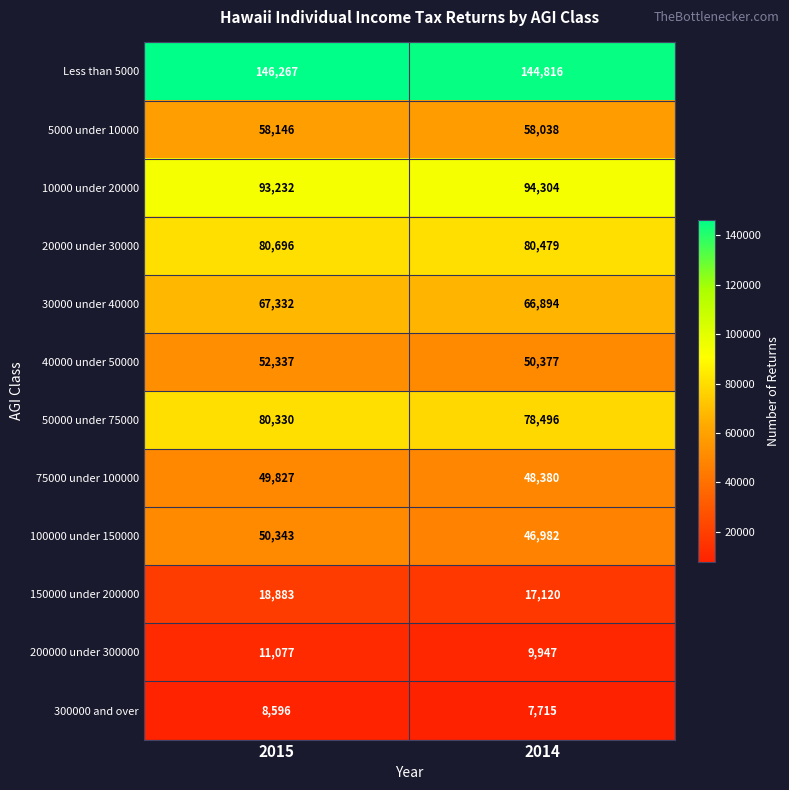

What is the difference between the highest and lowest values at 2014?

137101